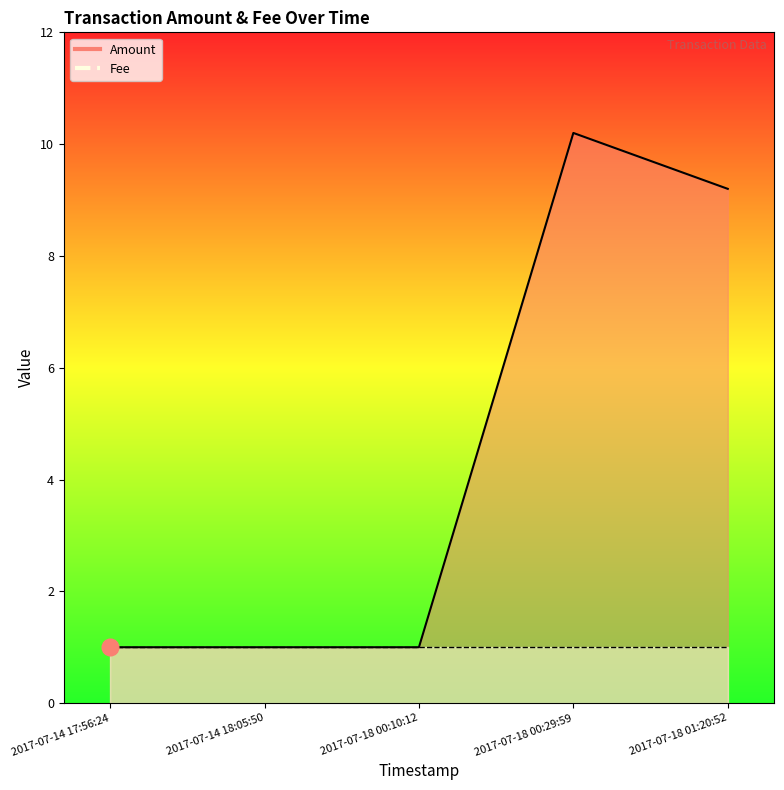

Reading left to right, what are all the values shown in this chart?

2017-07-14 17:56:24=1.0	2017-07-14 18:05:50=1.0	2017-07-18 00:10:12=1.0	2017-07-18 00:29:59=10.2	2017-07-18 01:20:52=9.2